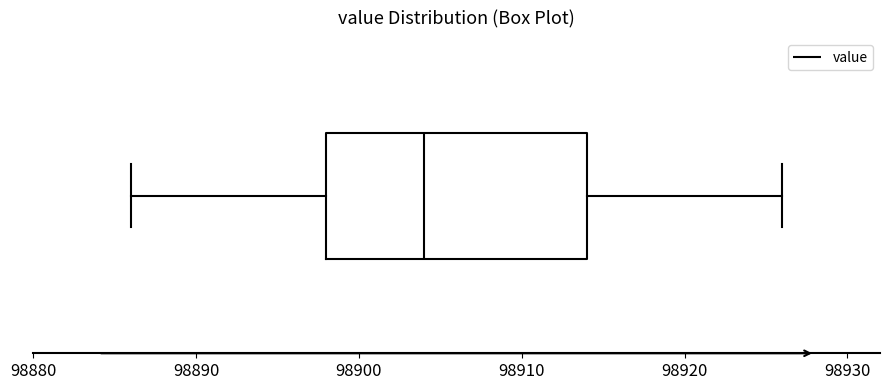

Read this box plot against the x-axis: the position of the median line, the range covered by the box, and the ends of both whiskers. The values are not printed on the chart, so give them approximately, as read against the axis.

median 98904, box 98898 to 98914, whiskers 98886 to 98926